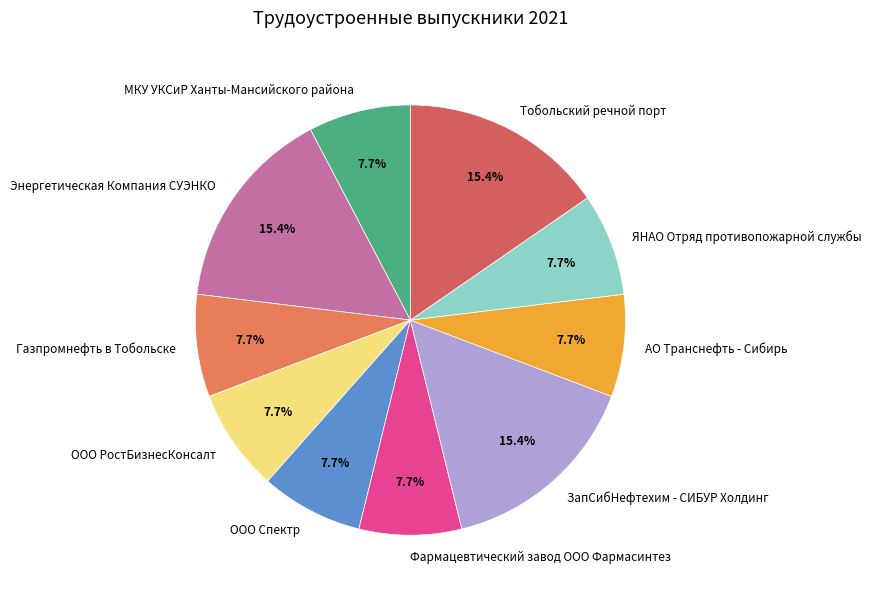

To the nearest percent, what portion does АО Транснефть - Сибирь represent?

8%